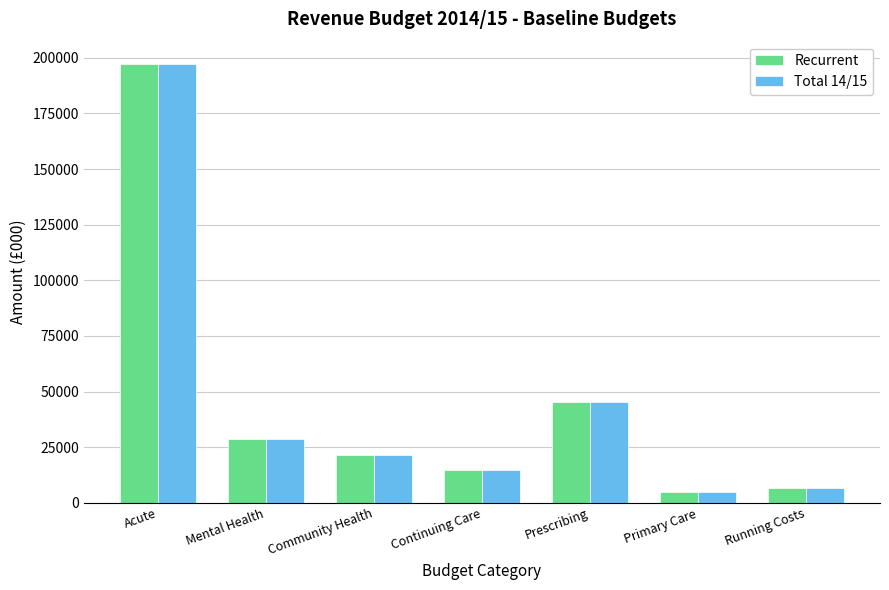

True or false: Total 14/15 has a value of 40645 at Mental Health.

False